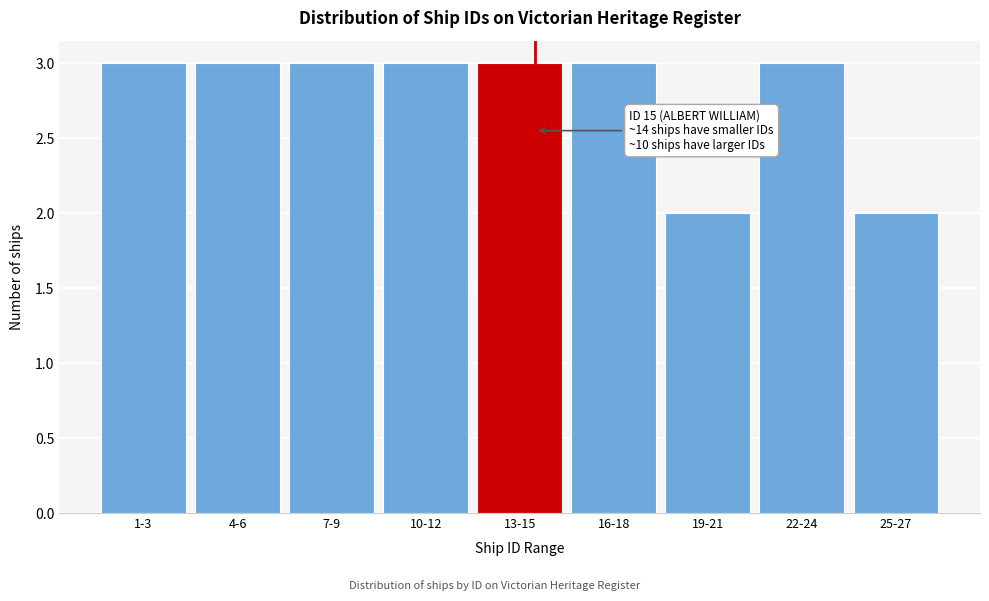

Reading left to right, what are all the values shown in this chart?

1-3=3	4-6=3	7-9=3	10-12=3	13-15=3	16-18=3	19-21=2	22-24=3	25-27=2